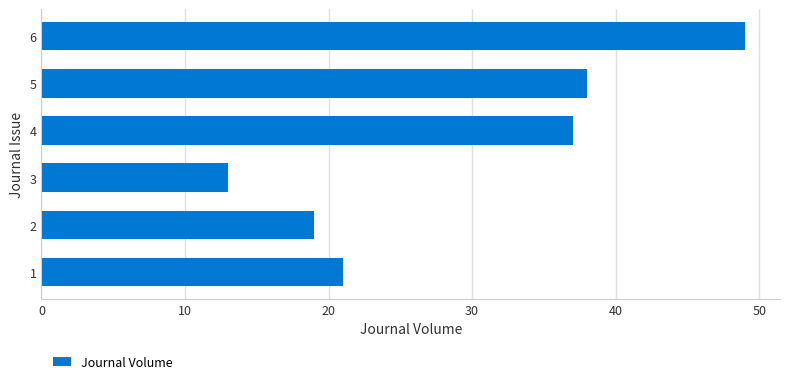

Reading bottom to top, transcribe all the data shown in this chart.

1=21	2=19	3=13	4=37	5=38	6=49